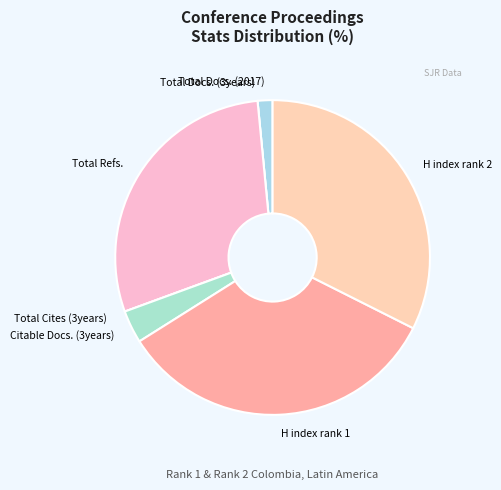

Is there any slice that represents more than half of the pie?

No